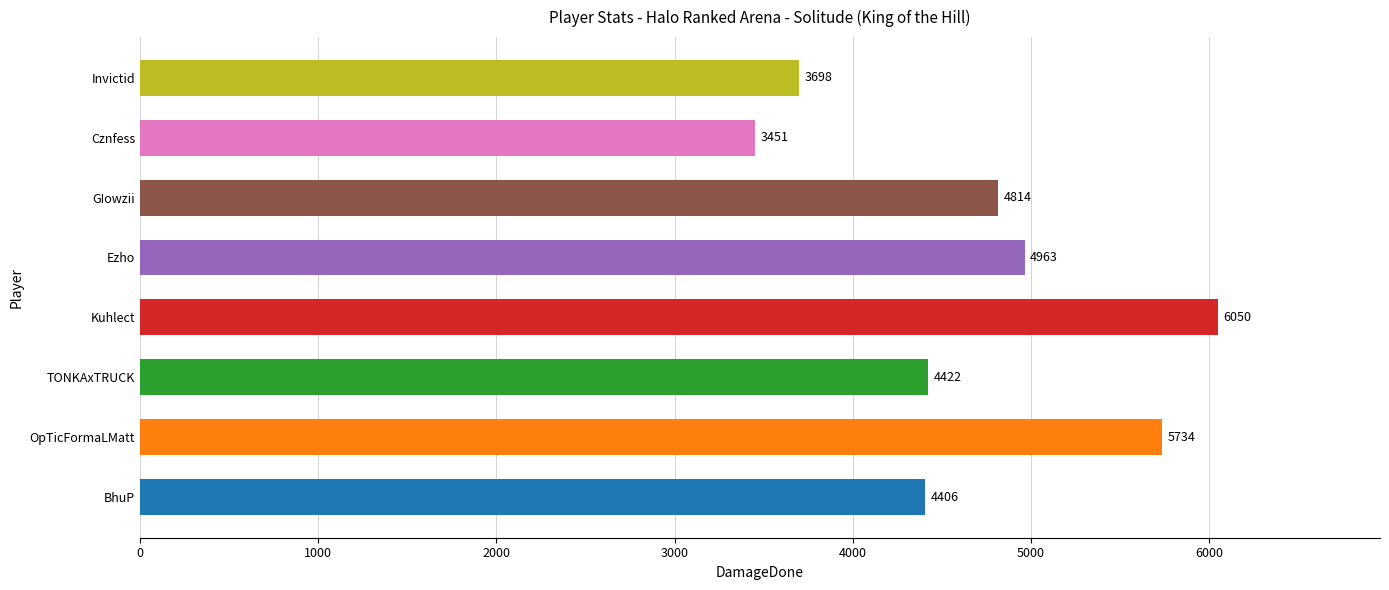

What is the maximum value shown in the chart?

6050